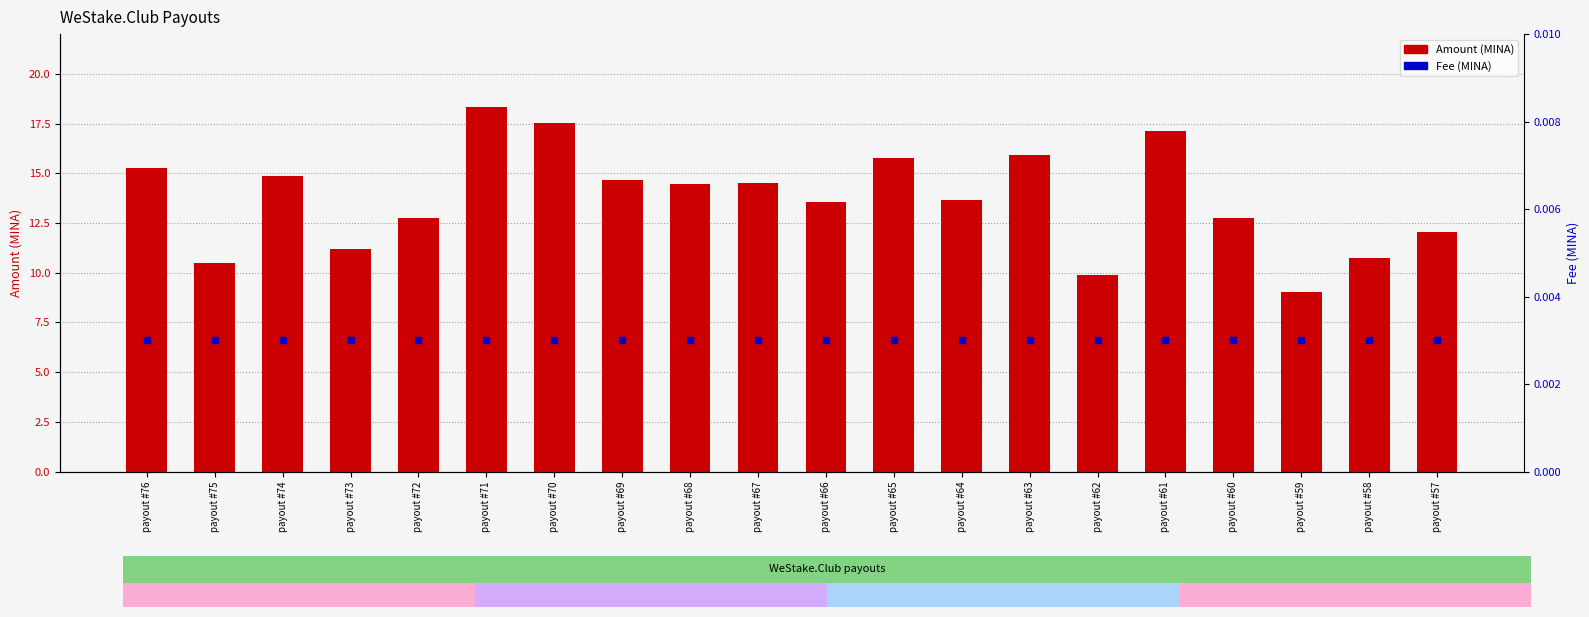

Is the value of Fee (MINA) at payout #66 greater than the value of Amount (MINA) at payout #72?

No